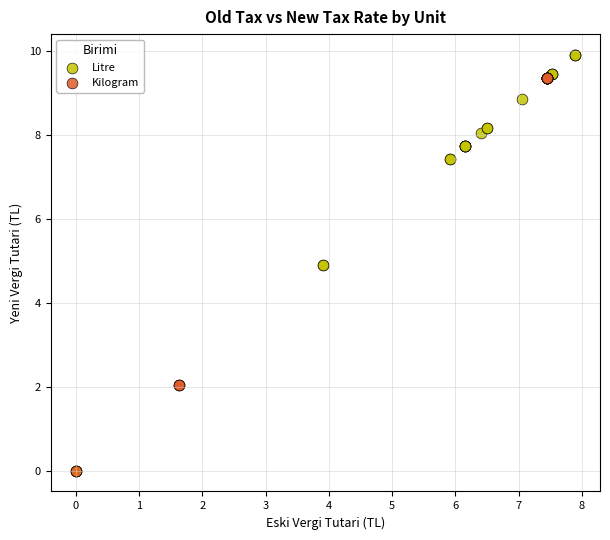

Which series has the widest spread of Y values?

Litre